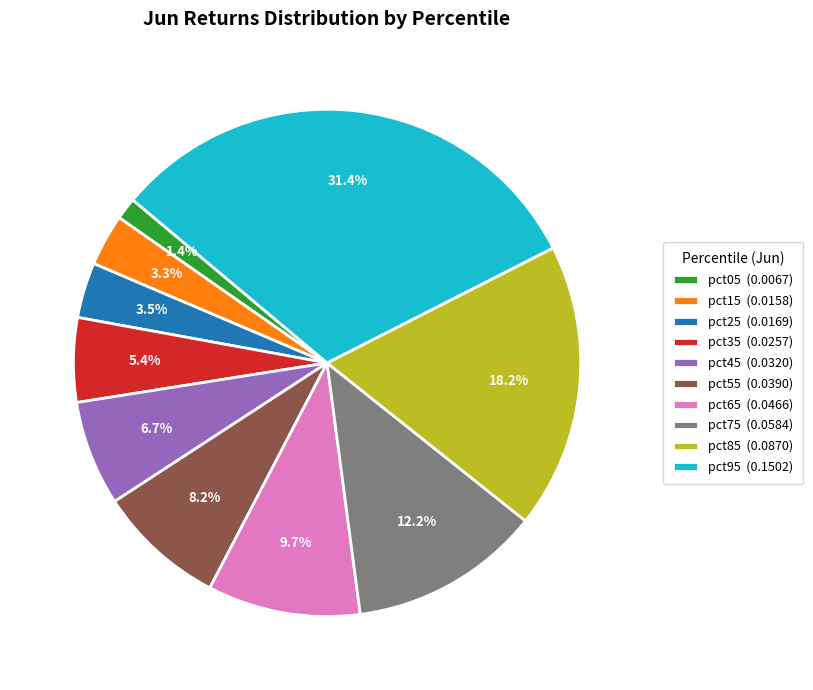

Is there any slice that represents more than half of the pie?

No